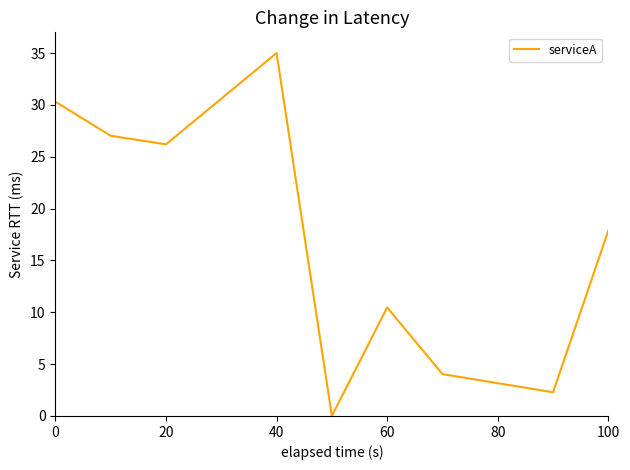

Is this an area chart (filled region under the line)?

No